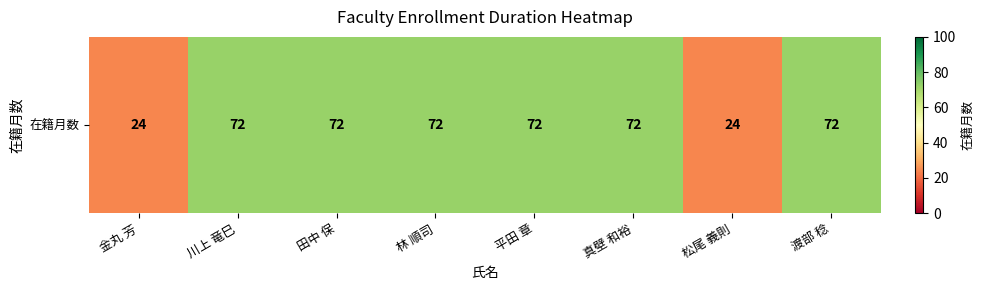

Reading right to left, transcribe all the data shown in this chart.

72	24	72	72	72	72	72	24